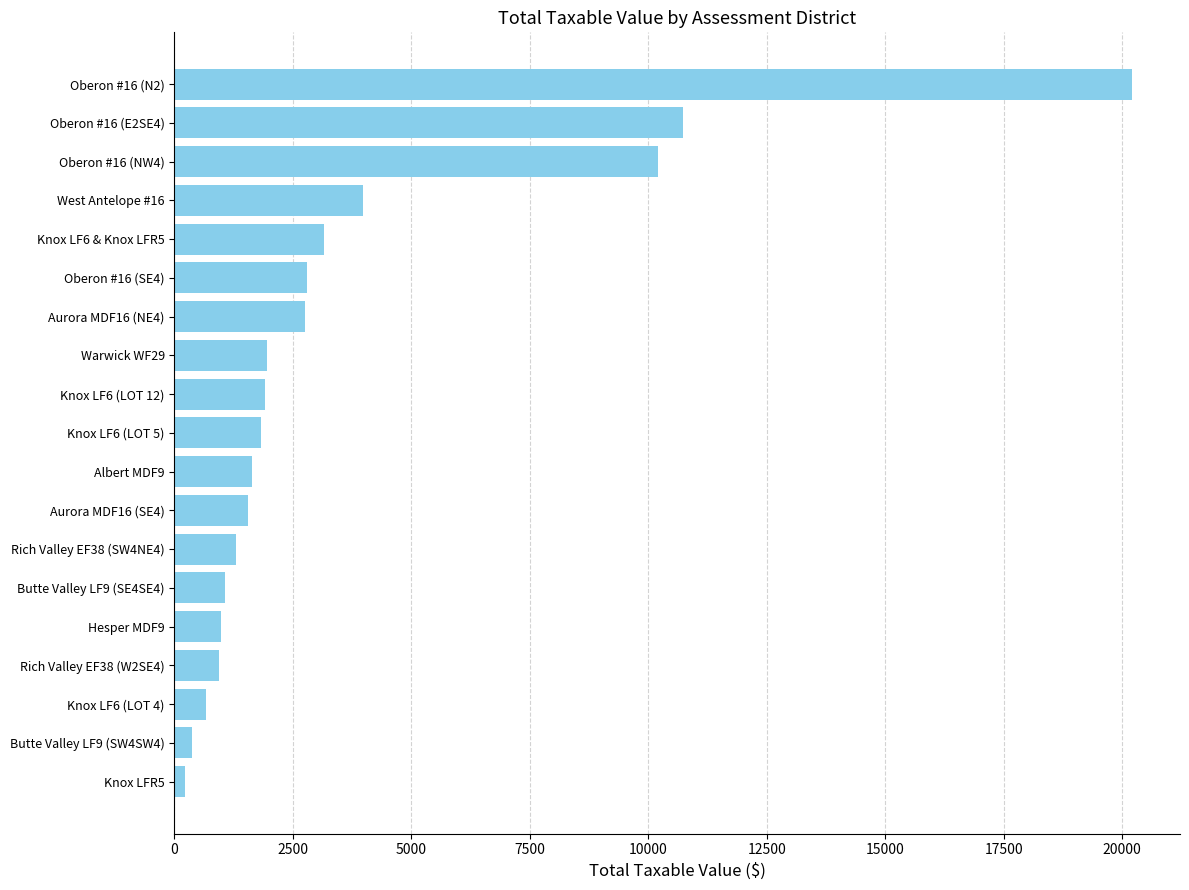

What is the average value?

3593